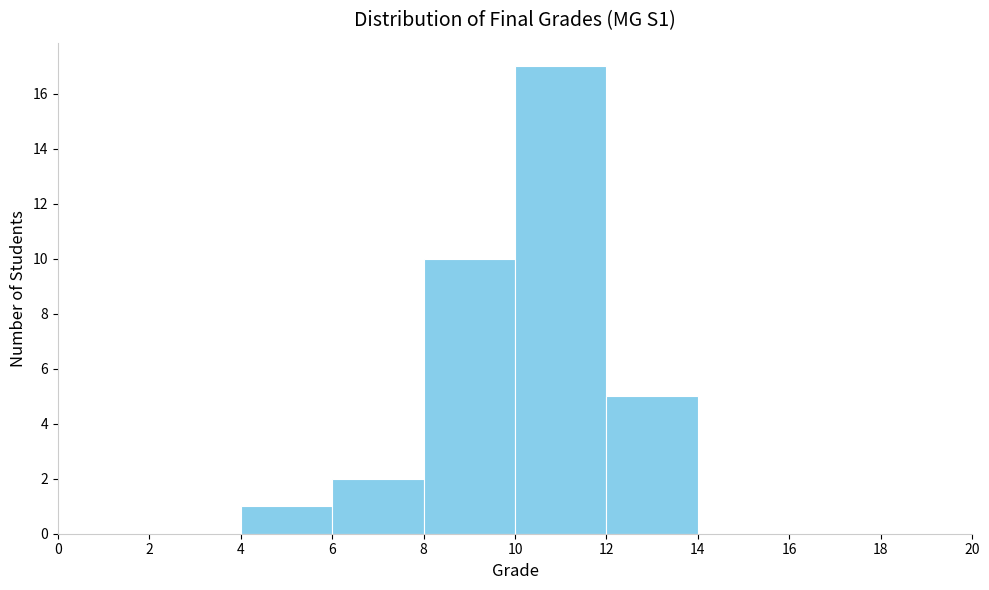

What is the height of the bar covering 4 to 6 on the x-axis? The values are not printed on the chart, so give them approximately, as read against the axis.

1